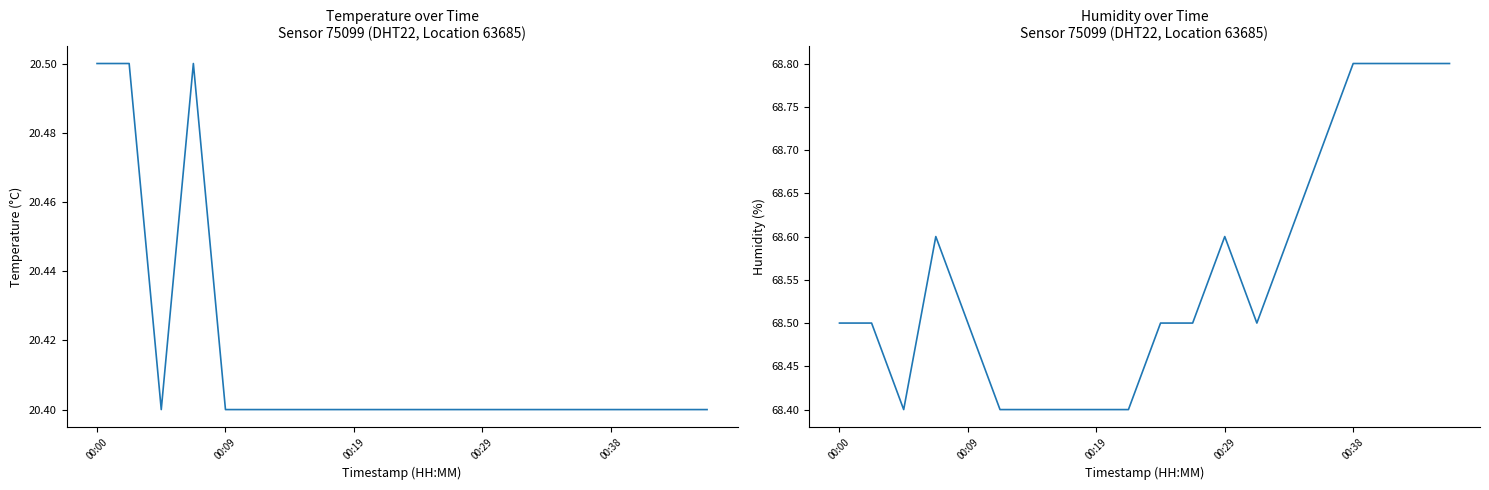

What is the sum of all temperature values?

408.3